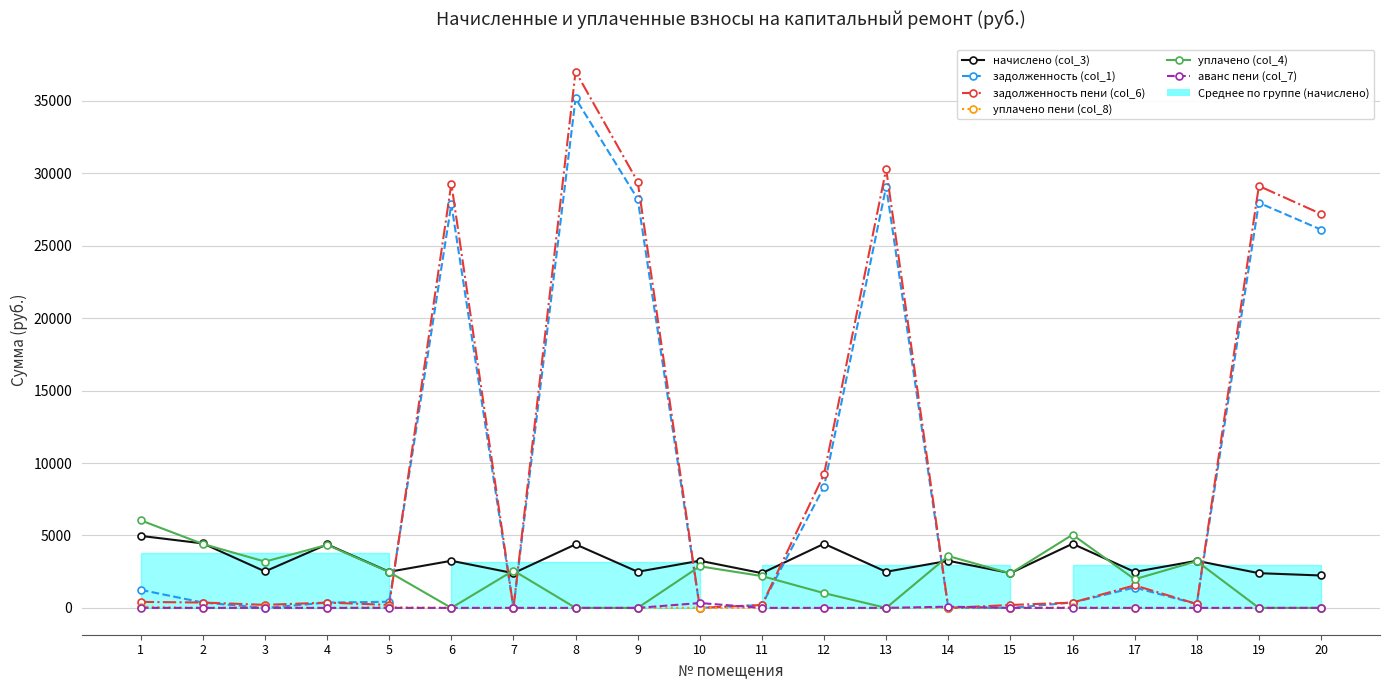

In задолженность пени (col_6), how many points are higher than both neighbors (excluding endpoints)?

6